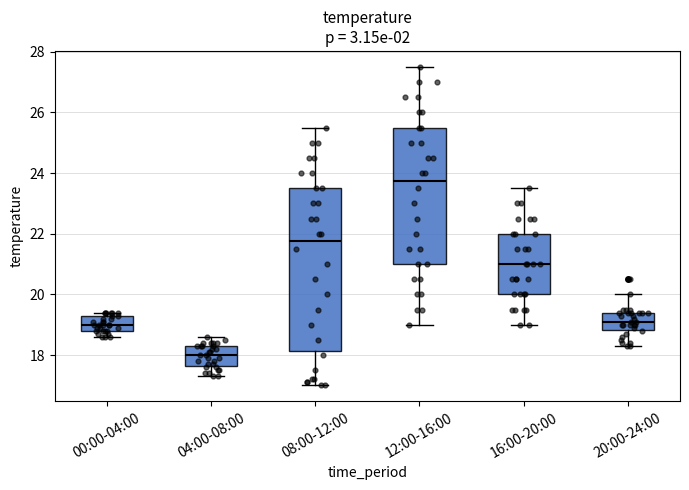

Reading left to right, read every box against the y-axis: the position of its median line, the range the box covers, and the ends of its whiskers. The values are not printed on the chart, so give them approximately, as read against the axis.

00:00-04:00: median 19.0, box 18.8 to 19.2, whiskers 18.6 to 19.4
04:00-08:00: median 18.0, box 17.6 to 18.4, whiskers 17.4 to 18.6
08:00-12:00: median 21.8, box 18.2 to 23.6, whiskers 17.0 to 25.6
12:00-16:00: median 23.8, box 21.0 to 25.6, whiskers 19.0 to 27.6
16:00-20:00: median 21.0, box 20.0 to 22.0, whiskers 19.0 to 23.6
20:00-24:00: median 19.2, box 18.8 to 19.4, whiskers 18.4 to 20.0